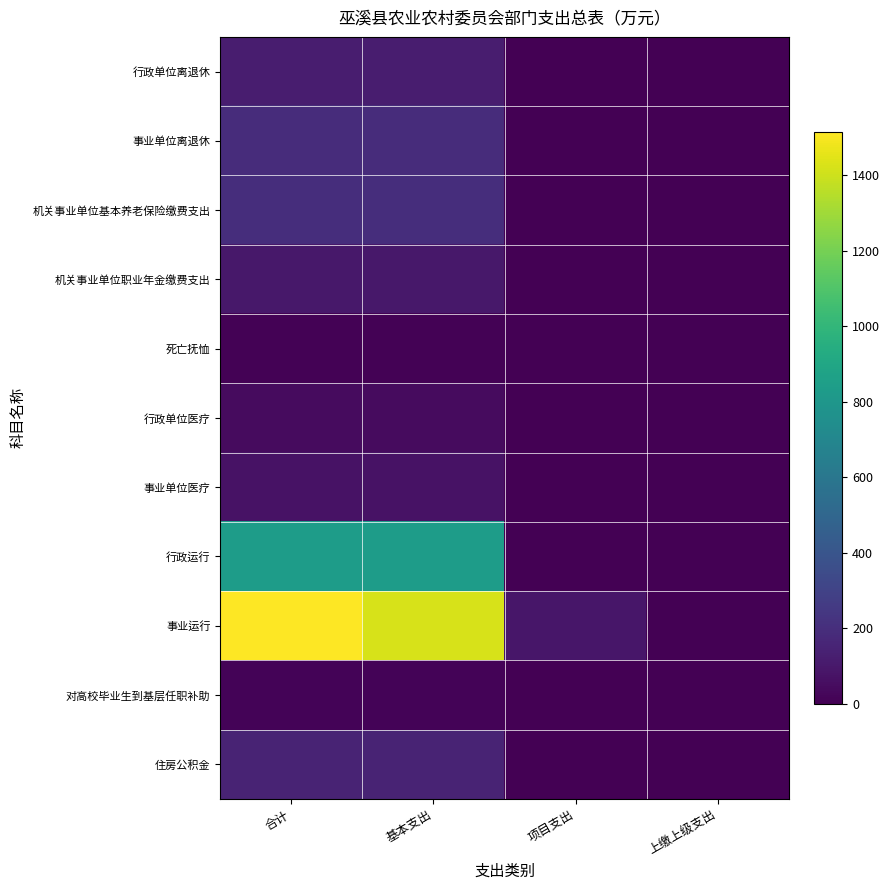

How many distinct data groups are displayed?

11